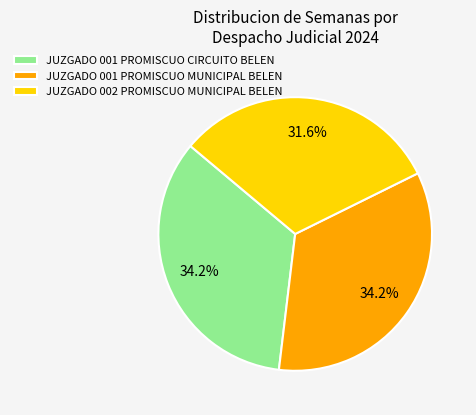

How much of the chart is everything except JUZGADO 001 PROMISCUO MUNICIPAL BELEN?

65.8%